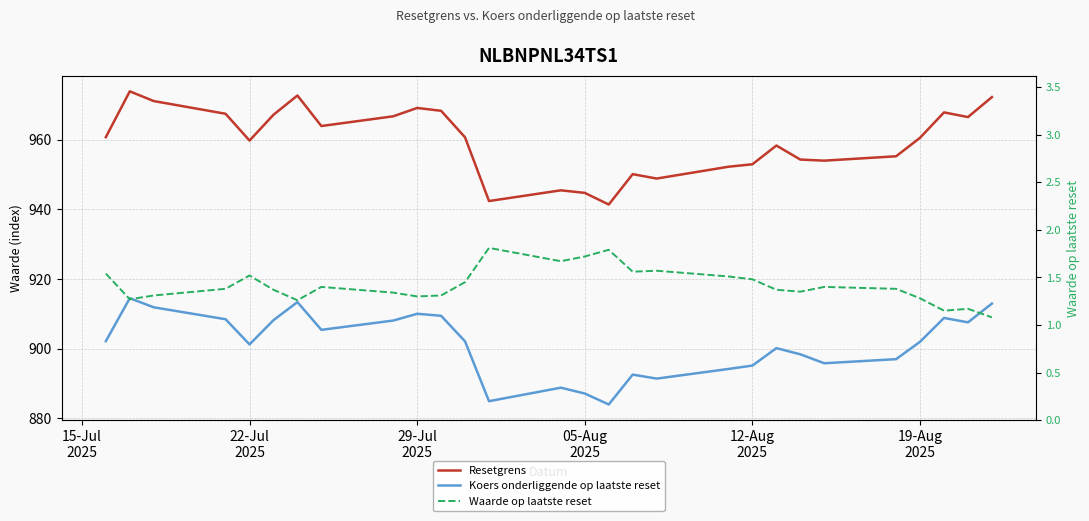

What is the maximum value shown in the chart?

973.9